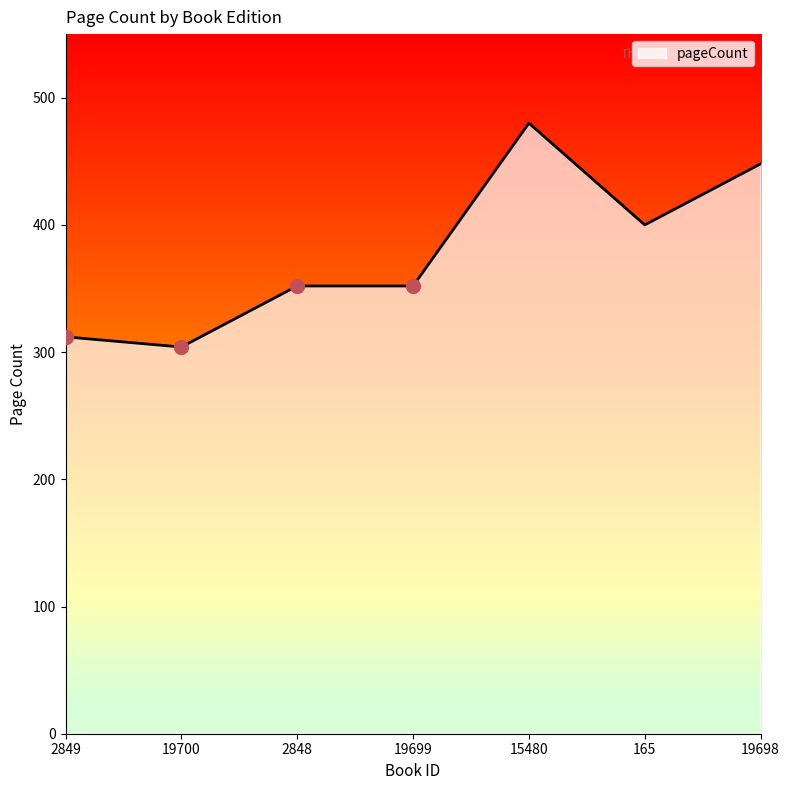

What is the difference between the maximum and minimum values?

176